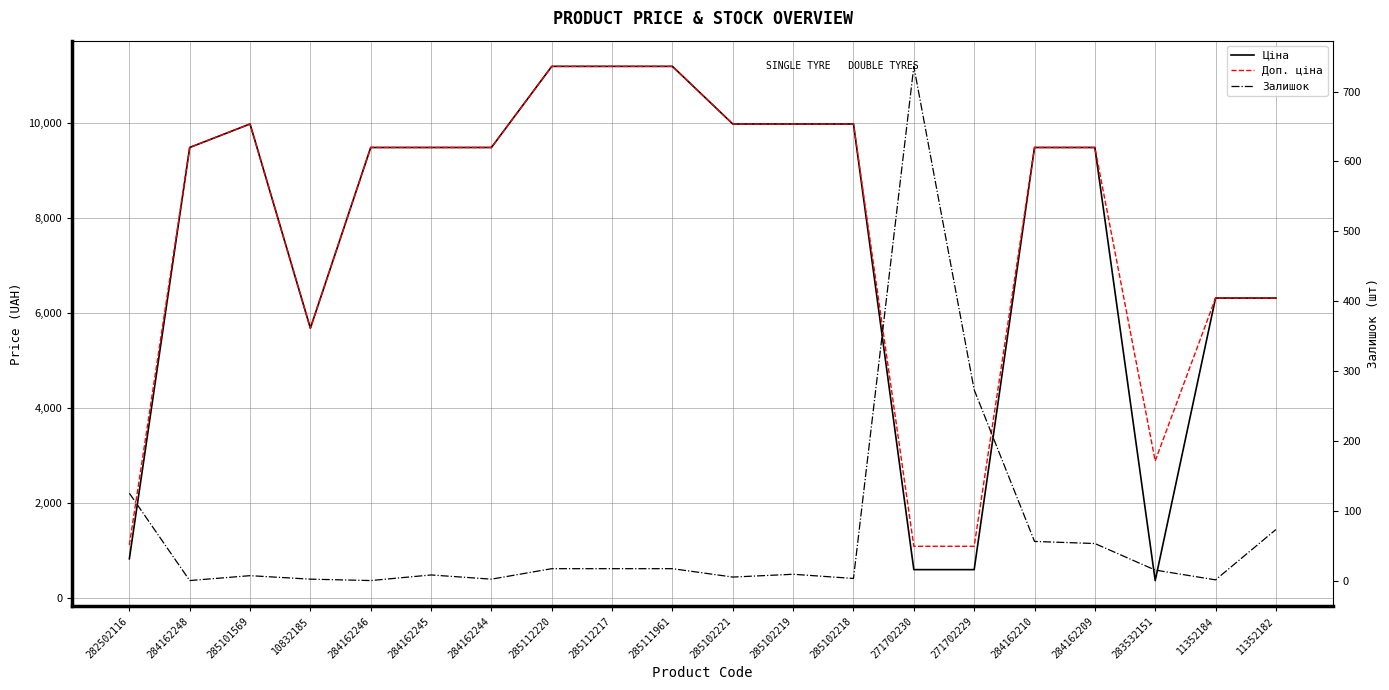

What position from the left is 282502116?

1